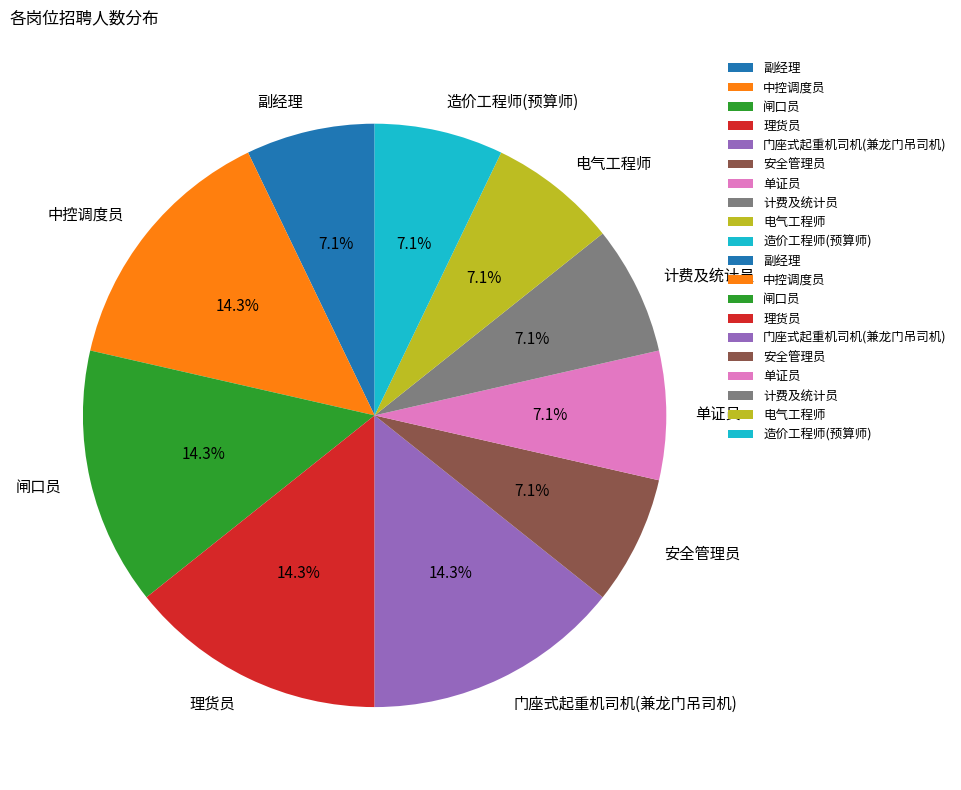

Is it true that 中控调度员 is 14% of the pie?

True